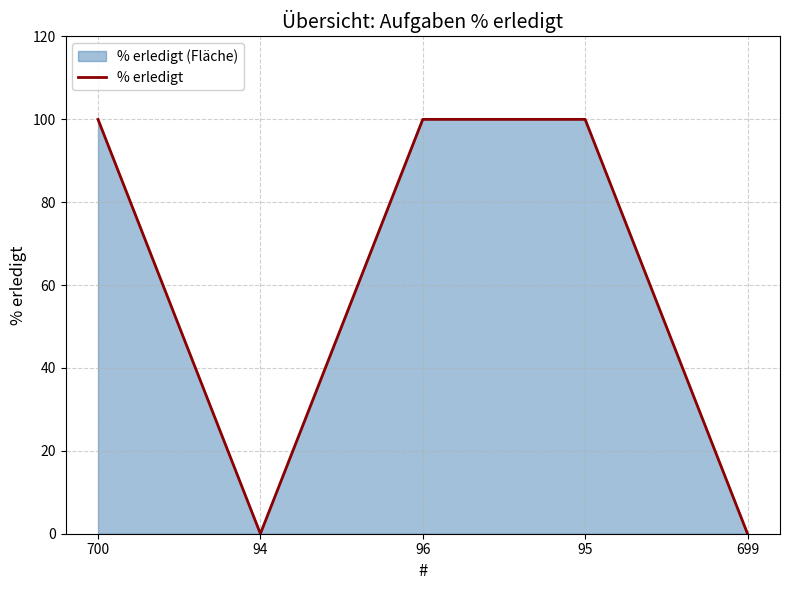

Does the chart have visible grid lines?

Yes